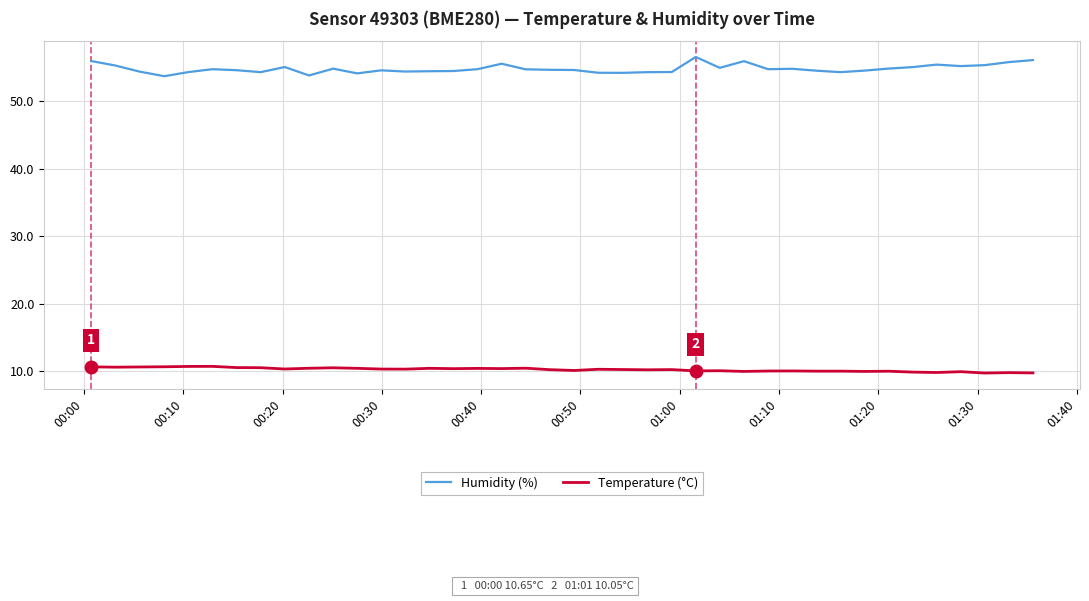

Which series has the widest spread of values?

Humidity (%)